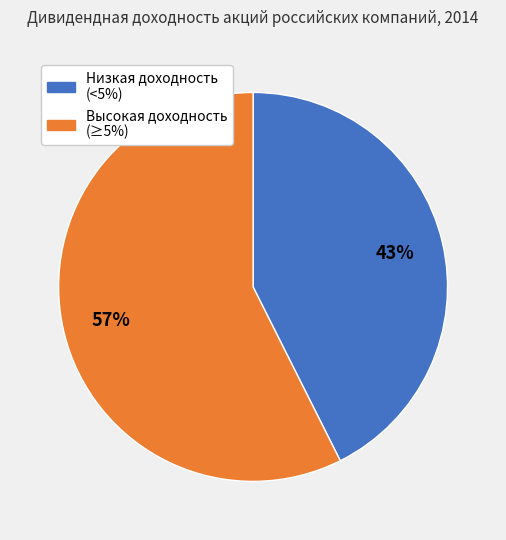

To the nearest percent, what is the average slice percentage?

50%